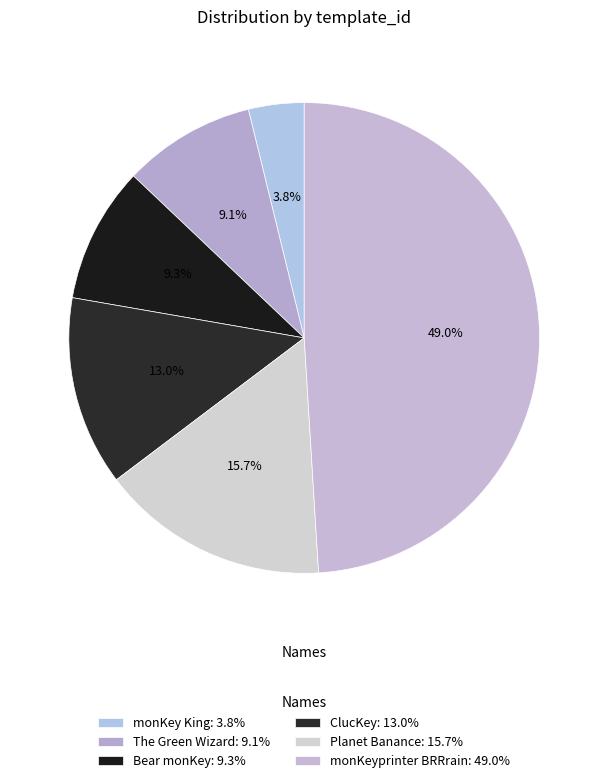

To the nearest percent, what is the combined percentage of monKey King and ClucKey?

17%